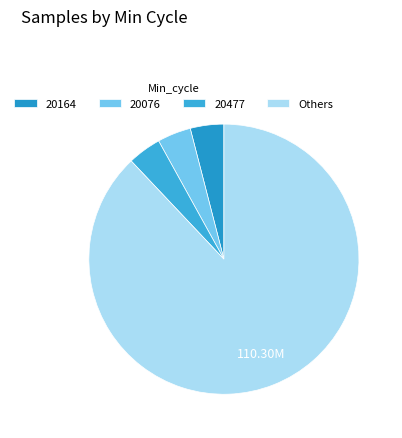

Count the number of slices in the pie.

4